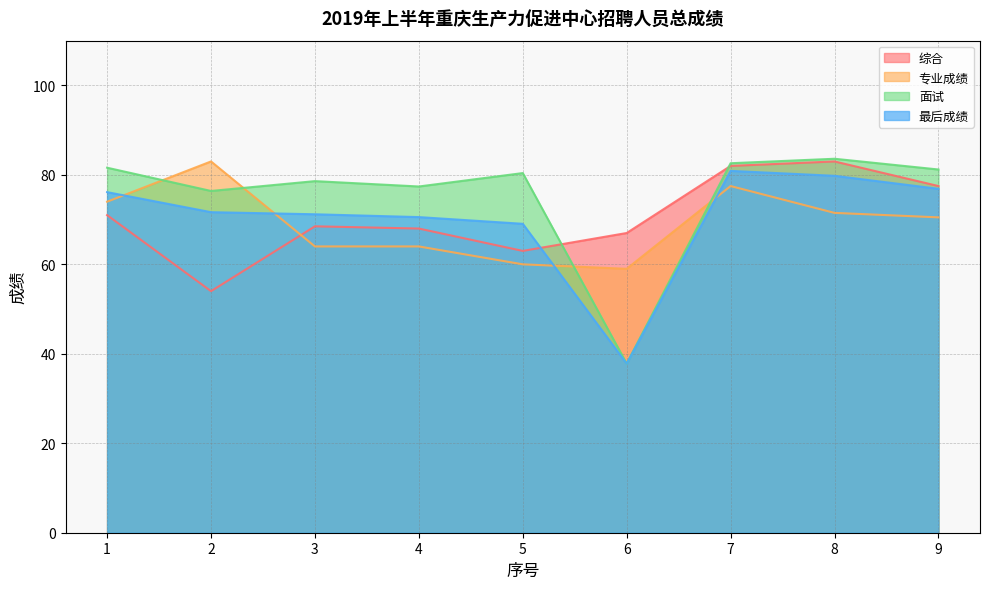

How many lines are shown in the chart?

4